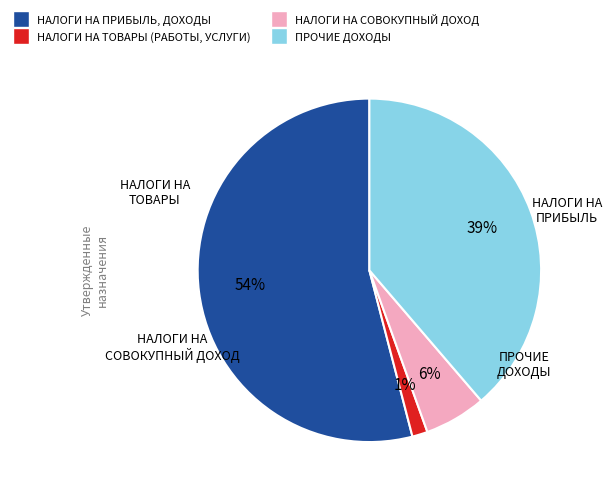

How many segments does this pie chart have?

4